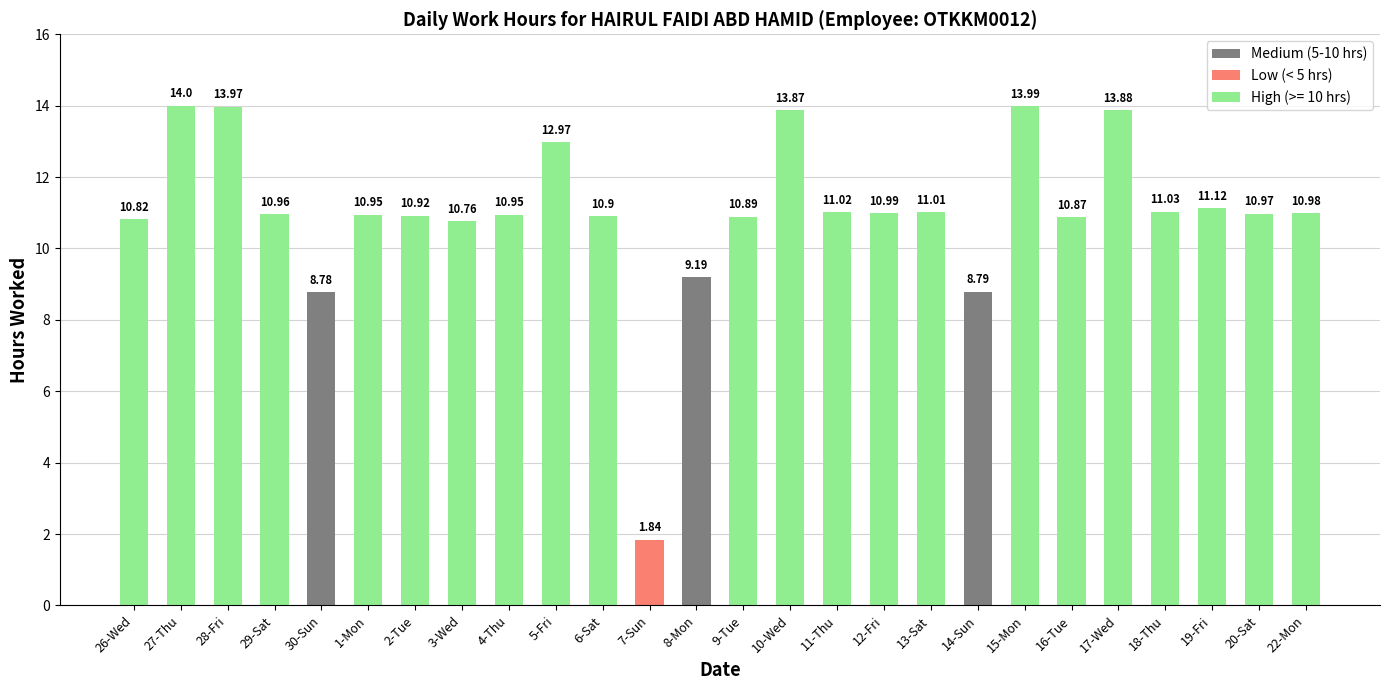

What is the change in value from 14-Sun to 16-Tue?

+2.1